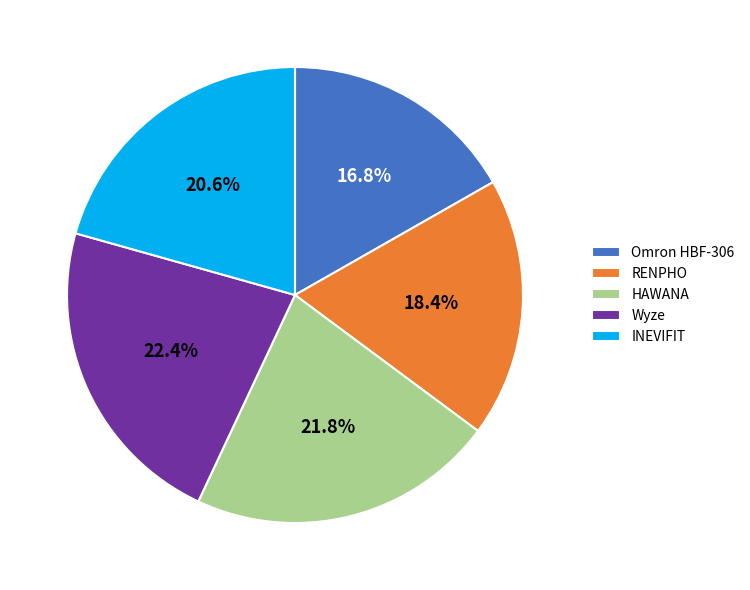

Does any single category account for the majority?

No